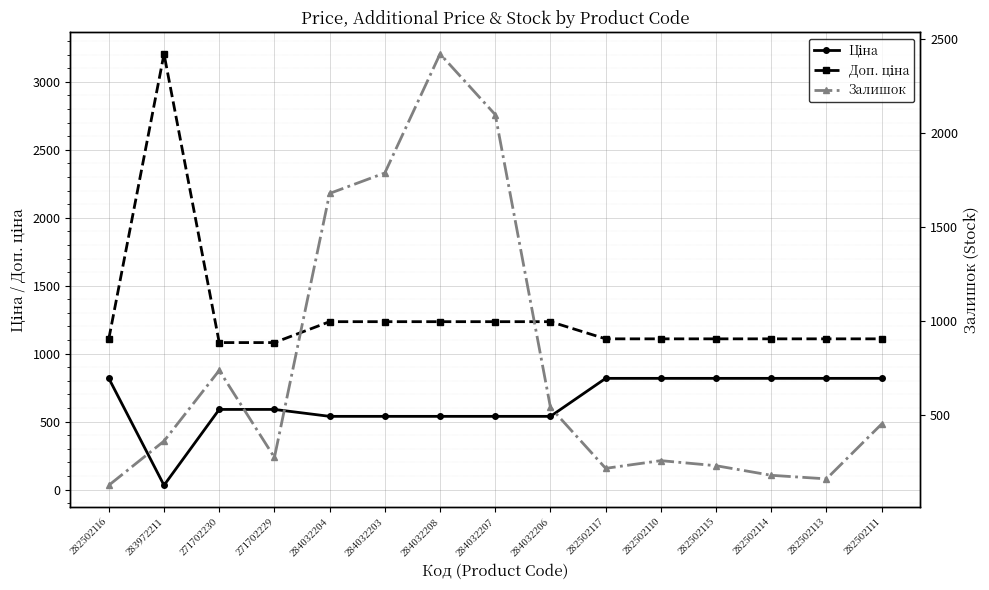

How many times do Залишок and Ціна cross each other?

3